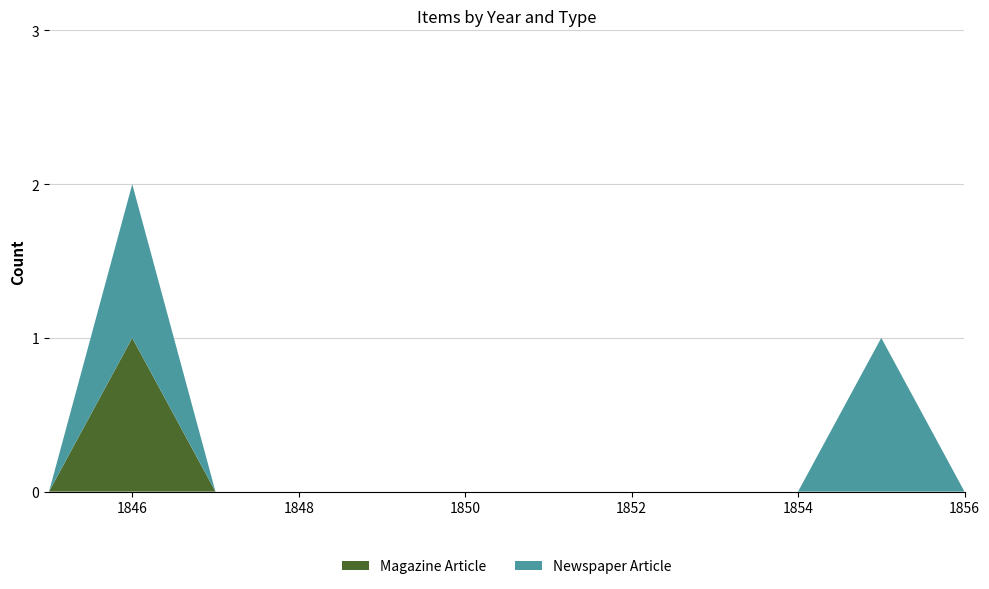

At which category is the sum across all series the highest?

1846